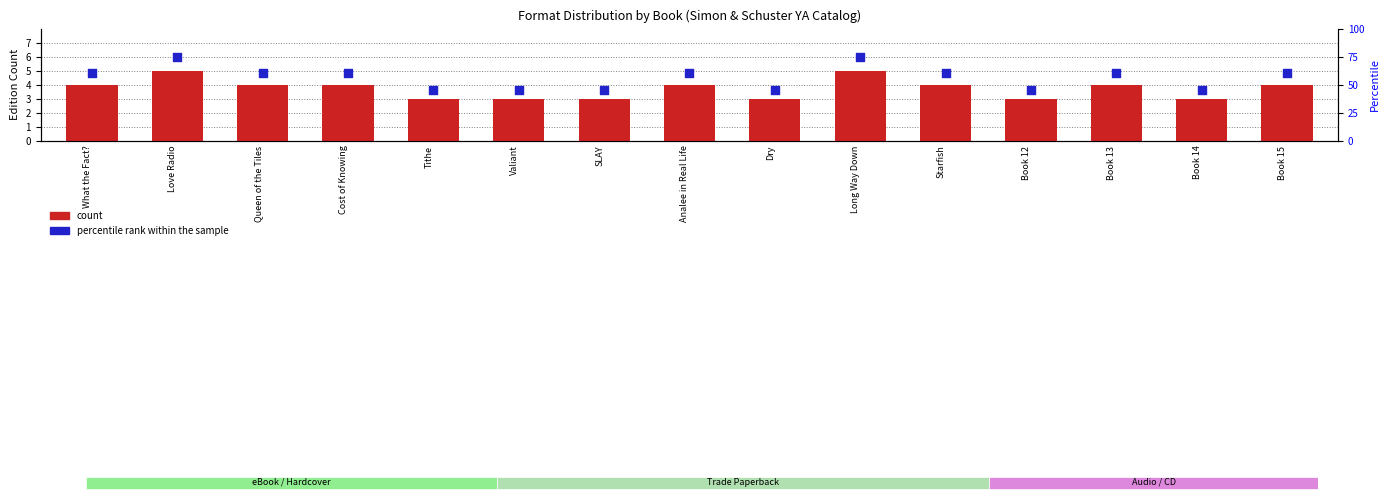

What are all the series names shown in the legend?

count, percentile rank within the sample